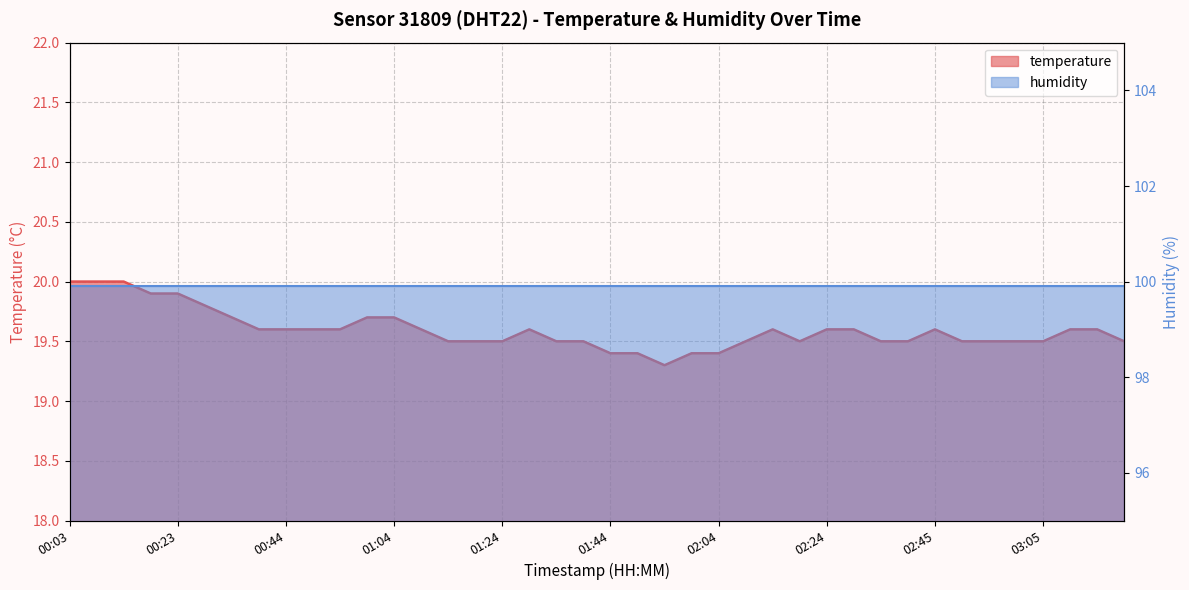

Between 01:44 and 00:33, which is larger?

00:33